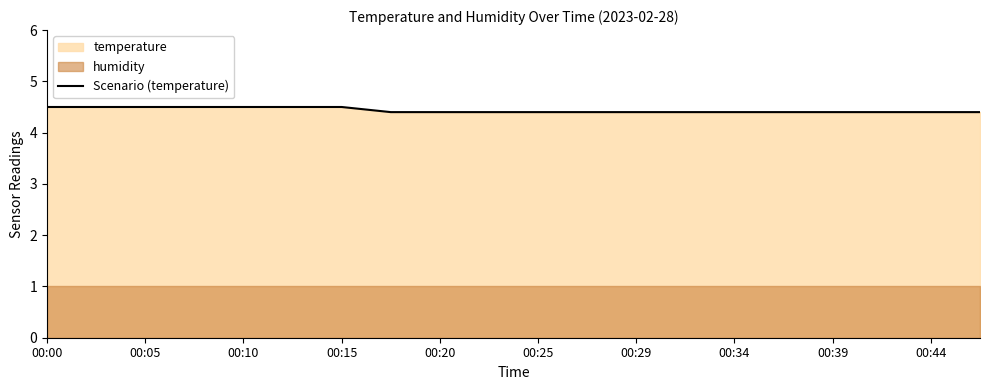

Reading right to left, transcribe all the data shown in this chart.

4.4	4.4	4.4	4.4	4.4	4.4	4.4	4.4	4.4	4.4	4.4	4.4	4.4	4.5	4.5	4.5	4.5	4.5	4.5	4.5